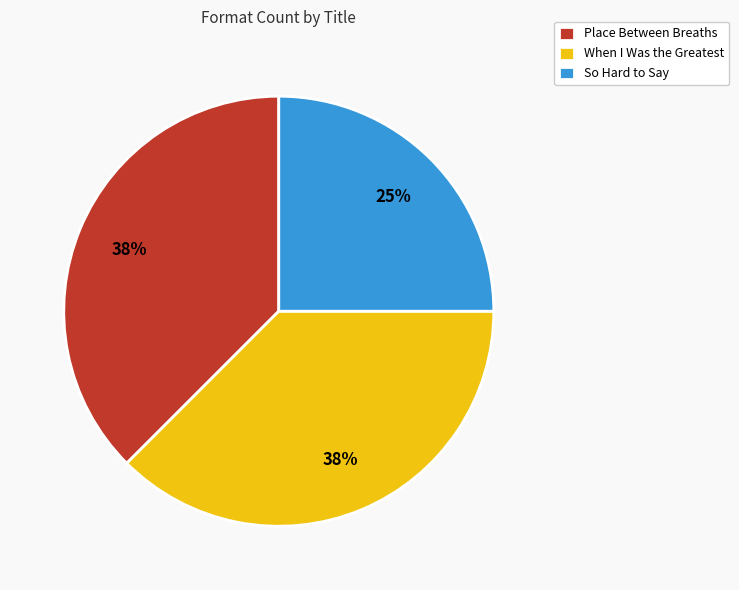

Count the number of slices in the pie.

3